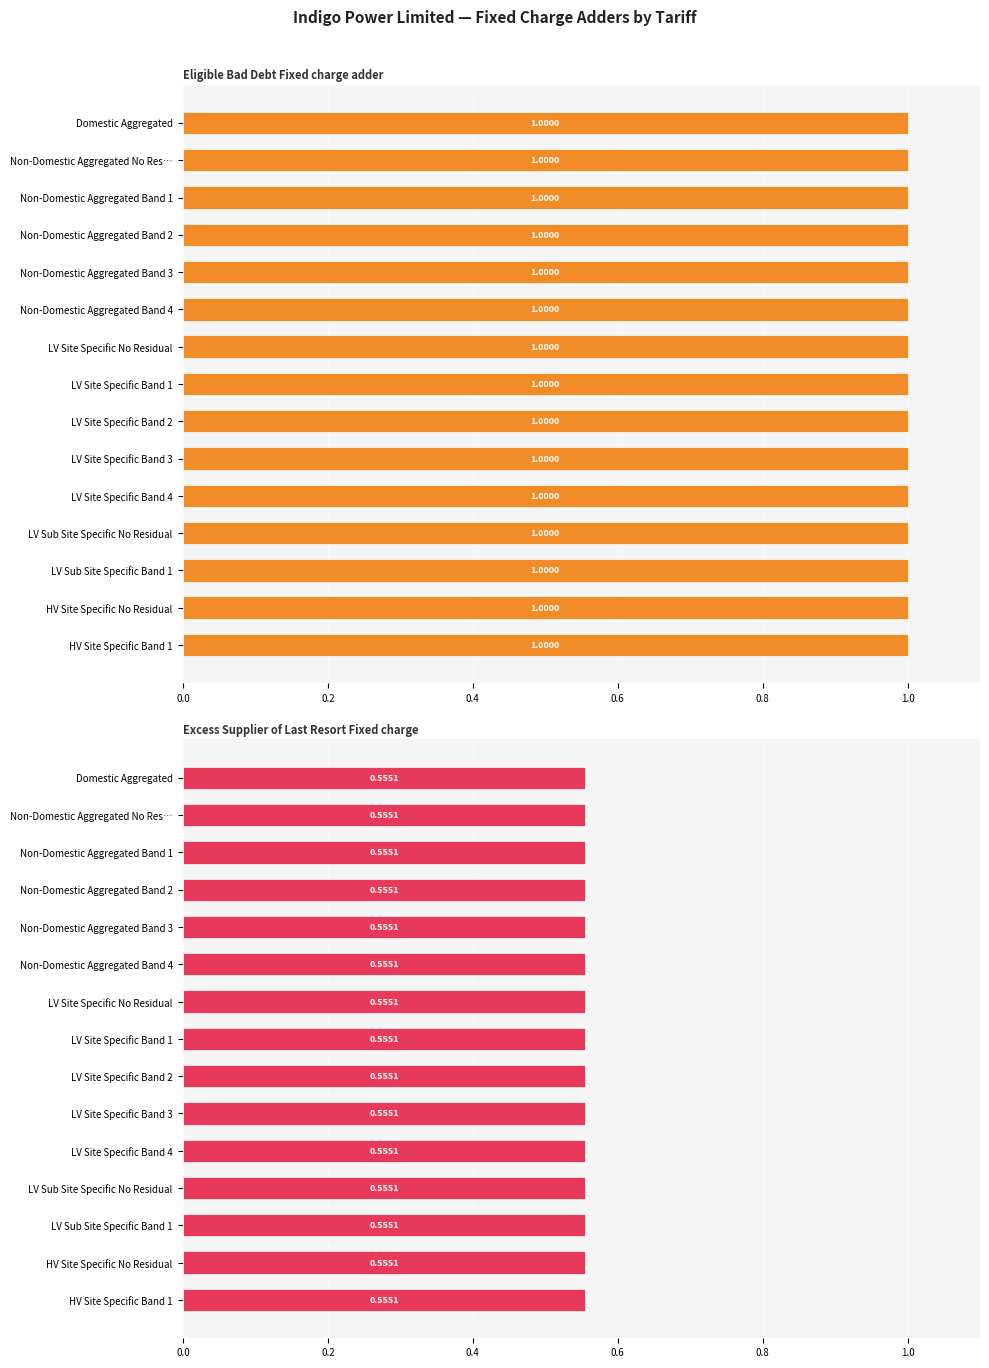

How many categories are shown in the chart?

15